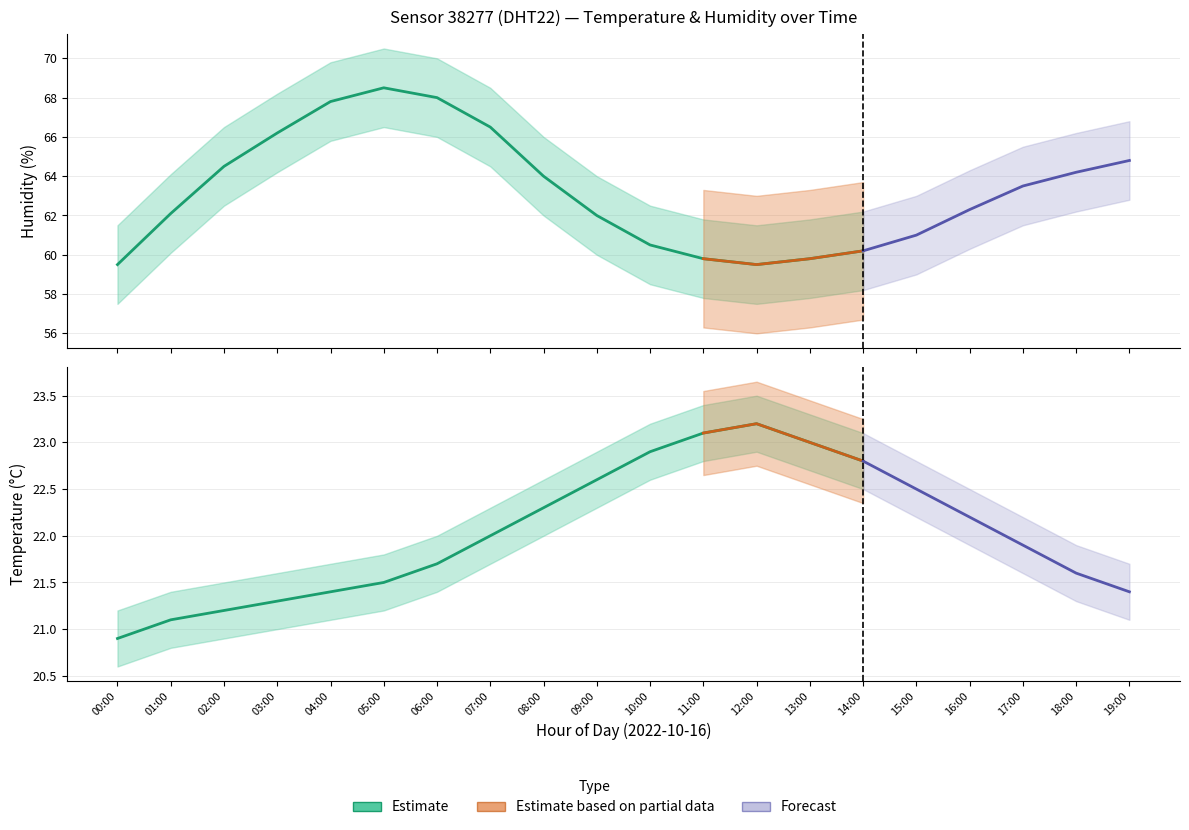

True or false: temperature and temperature_lower intersect in this chart.

False